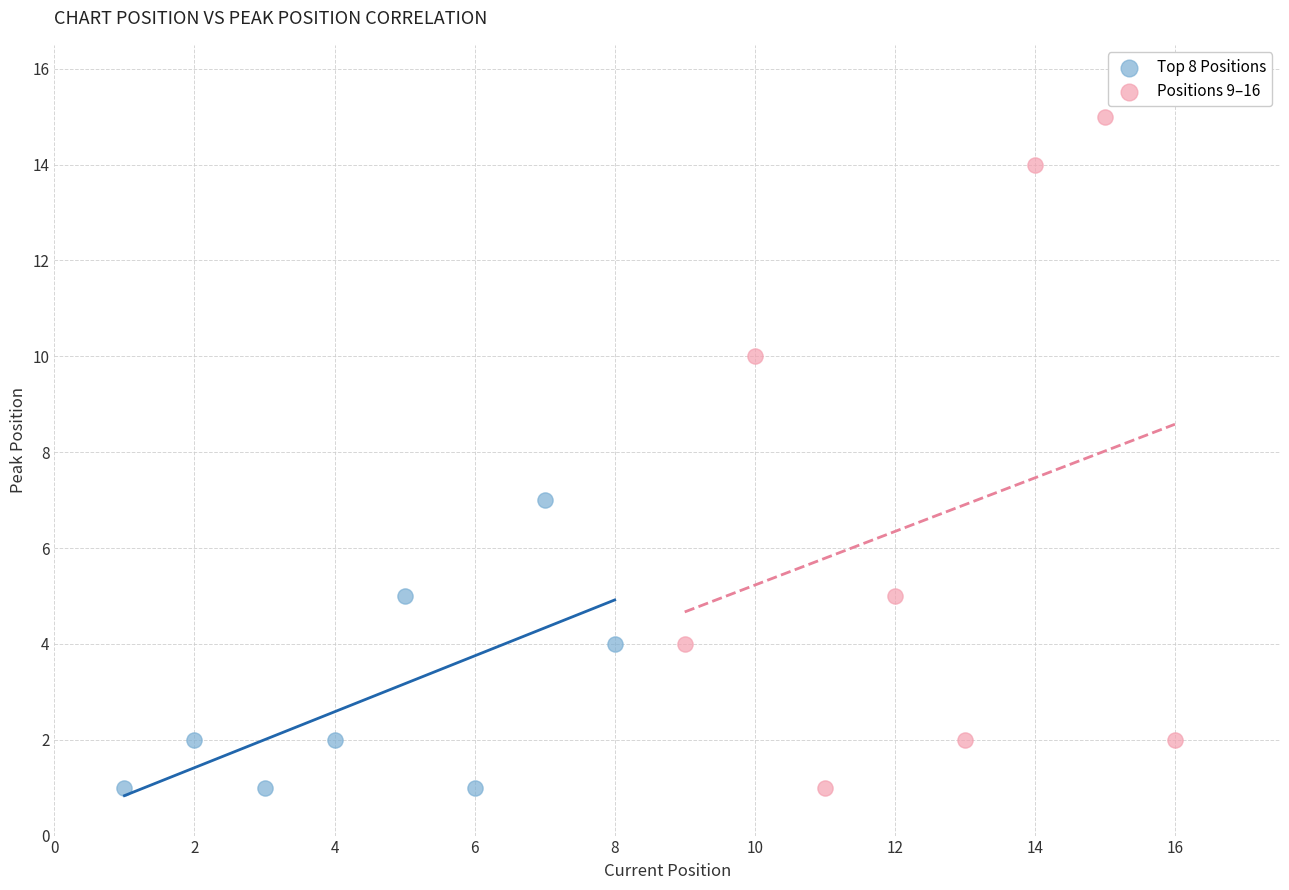

Which series has the largest Y range (max minus min)?

Positions 9–16